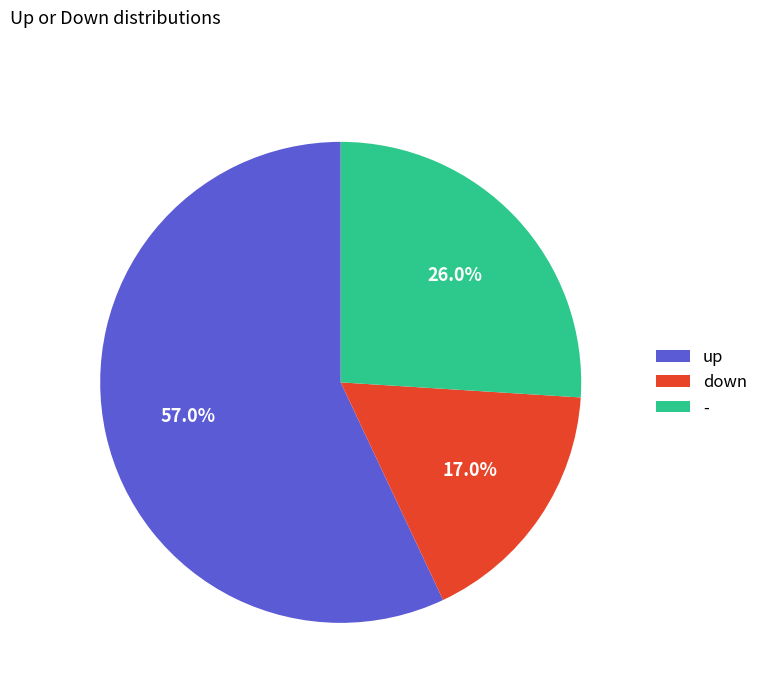

To the nearest percent, what percentage of the pie is down?

17%